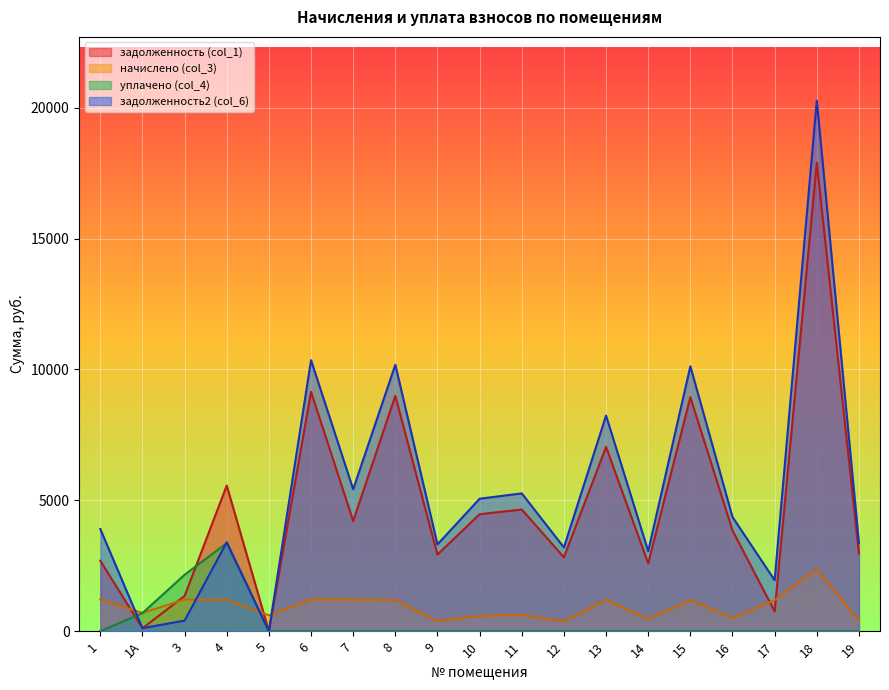

True or false: задолженность2 (col_6) has a value of 1115.5 at 12.

False